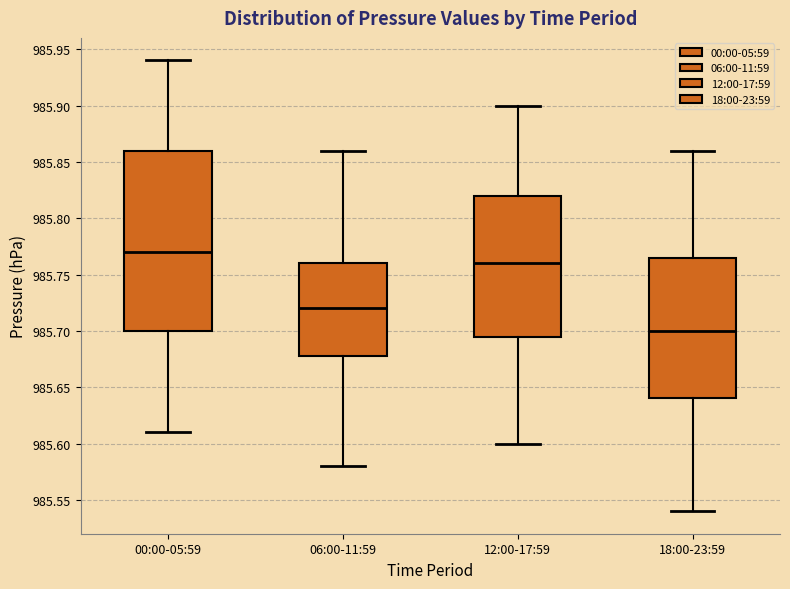

Which box is the tallest, from its lower edge to its upper edge?

00:00-05:59